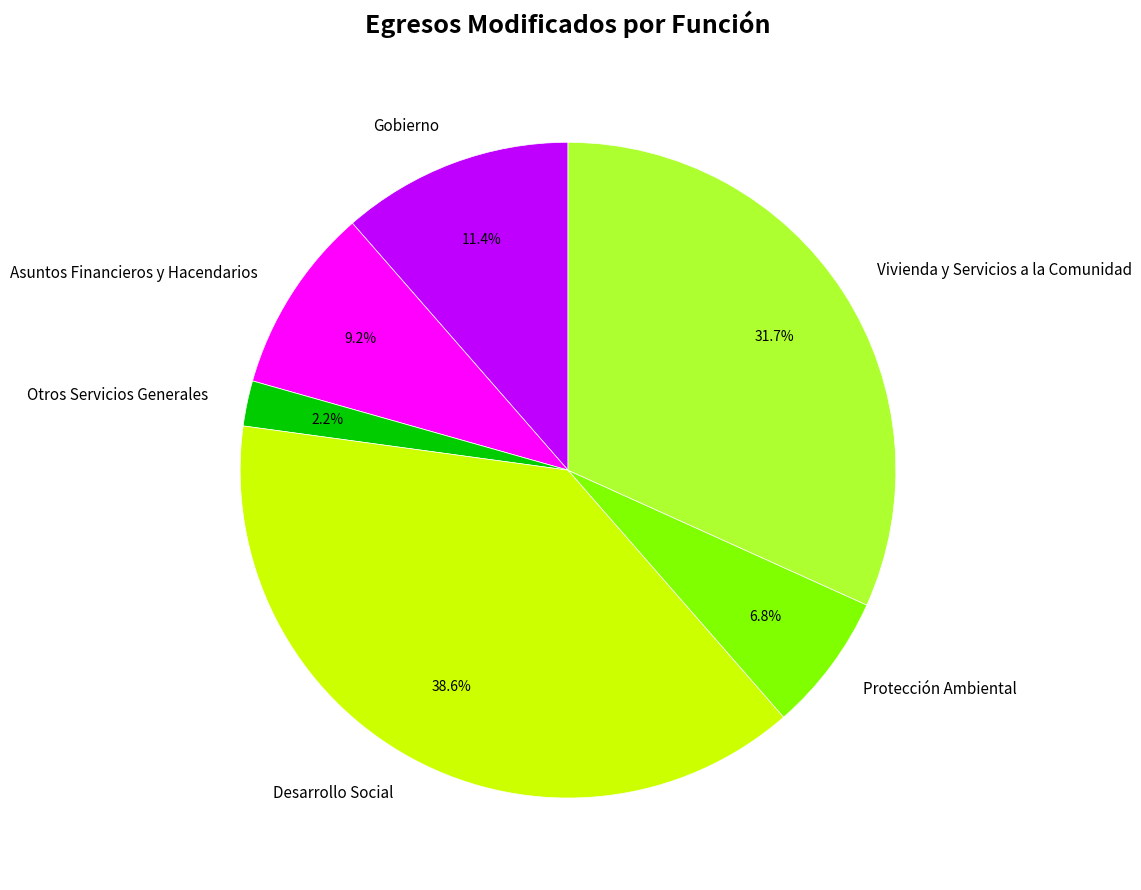

What portion of the pie excludes Asuntos Financieros y Hacendarios?

90.8%